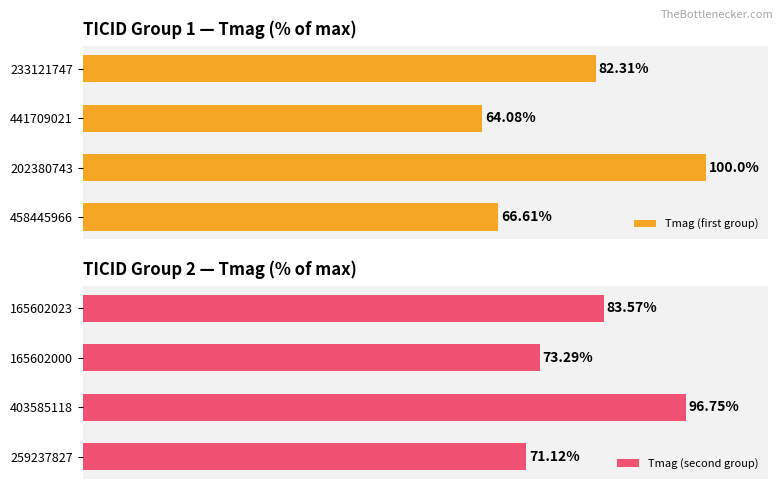

What is the average value of the Tmag (first group) series?

78.2